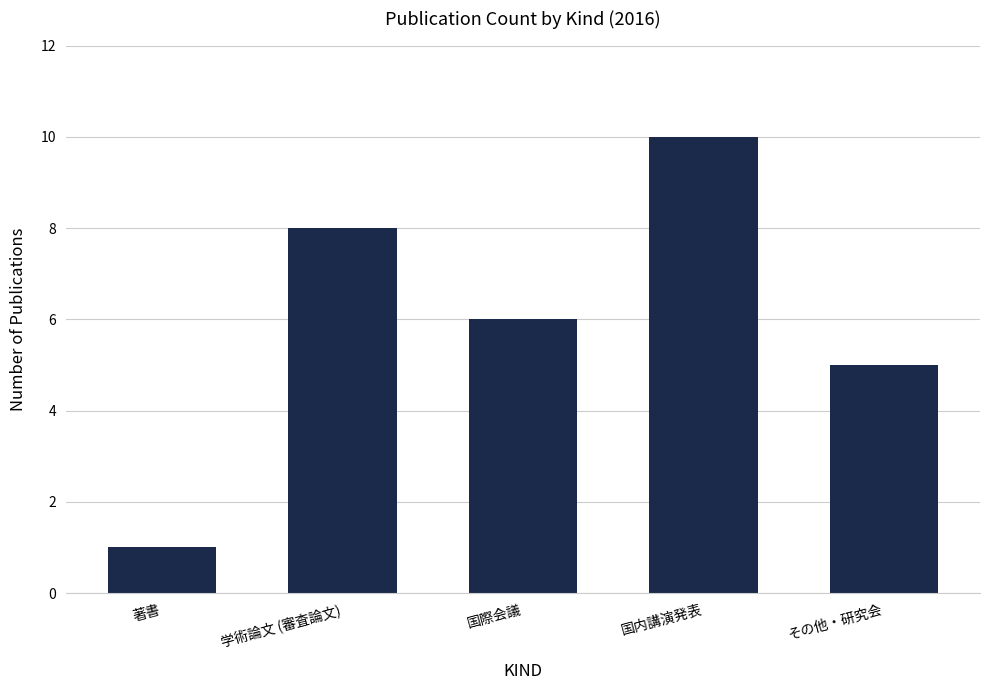

Is it true that the value at その他・研究会 is 3?

False